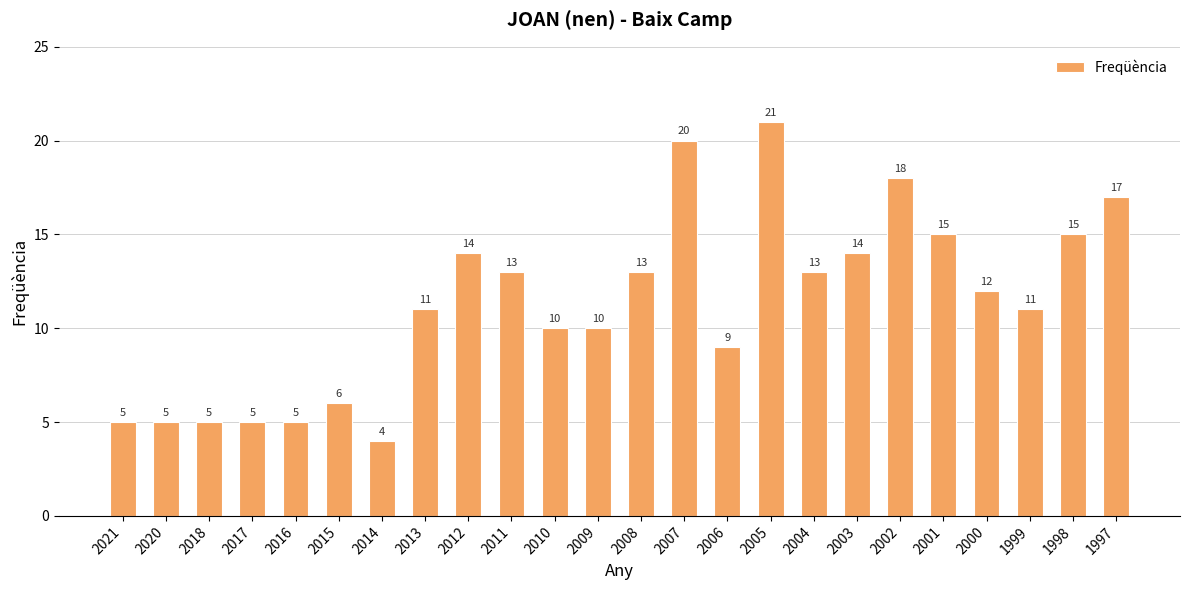

At which category does the chart reach its peak across all series?

2005